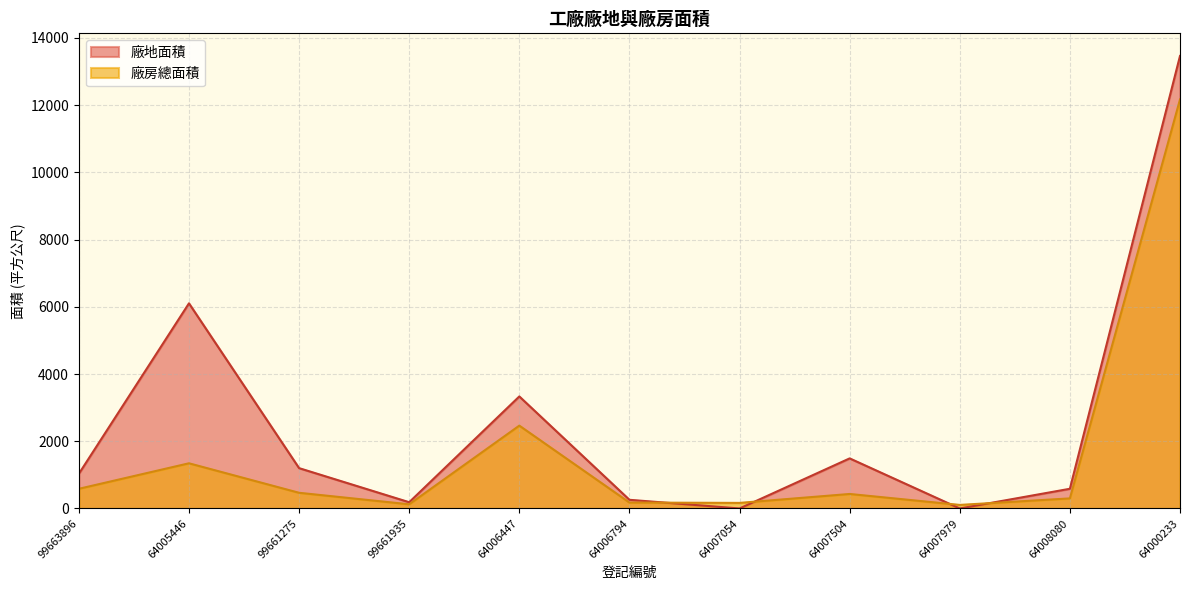

Reading left to right, extract all data points from this chart.

廠房總面積: 99663896=585.0	64005446=1344.0	99661275=466.4	99661935=124.1	64006447=2464.6	64006794=176.0	64007054=165.8	64007504=431.4	64007979=105.8	64008080=299.8	64000233=12169.8
廠地面積: 99663896=1032.0	64005446=6103.0	99661275=1200.0	99661935=186.0	64006447=3333.0	64006794=258.0	64007054=0.0	64007504=1490.0	64007979=0.0	64008080=586.0	64000233=13463.0